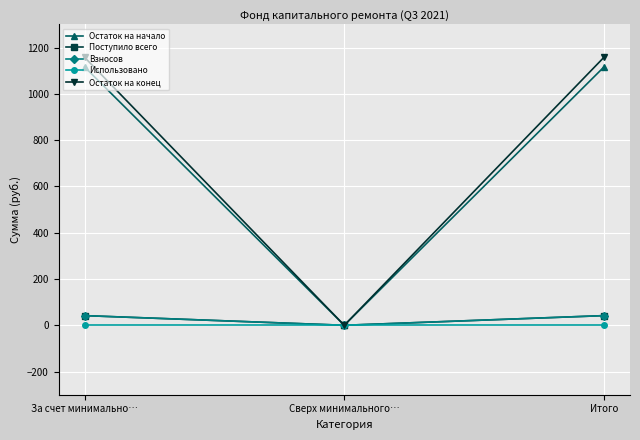

Is this an area chart (filled region under the line)?

No